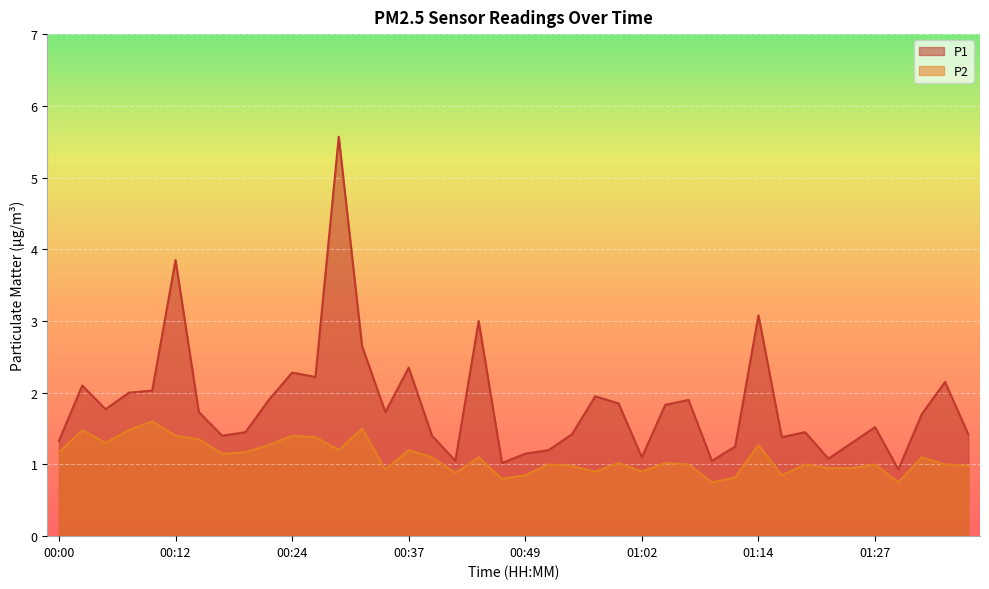

Reading left to right, transcribe all the data shown in this chart.

P1: 1.3	2.1	1.8	2.0	2.0	3.9	1.7	1.4	1.4	1.9	2.3	2.2	5.6	2.6	1.7	2.4	1.4	1.1	3.0	1.0	1.1	1.2	1.4	1.9	1.9	1.1	1.8	1.9	1.1	1.2	3.1	1.4	1.4	1.1	1.3	1.5	0.9	1.7	2.1	1.4
P2: 1.2	1.5	1.3	1.5	1.6	1.4	1.4	1.1	1.2	1.3	1.4	1.4	1.2	1.5	0.9	1.2	1.1	0.9	1.1	0.8	0.8	1.0	1.0	0.9	1.0	0.9	1.0	1.0	0.8	0.8	1.3	0.8	1.0	0.9	0.9	1.0	0.8	1.1	1.0	1.0